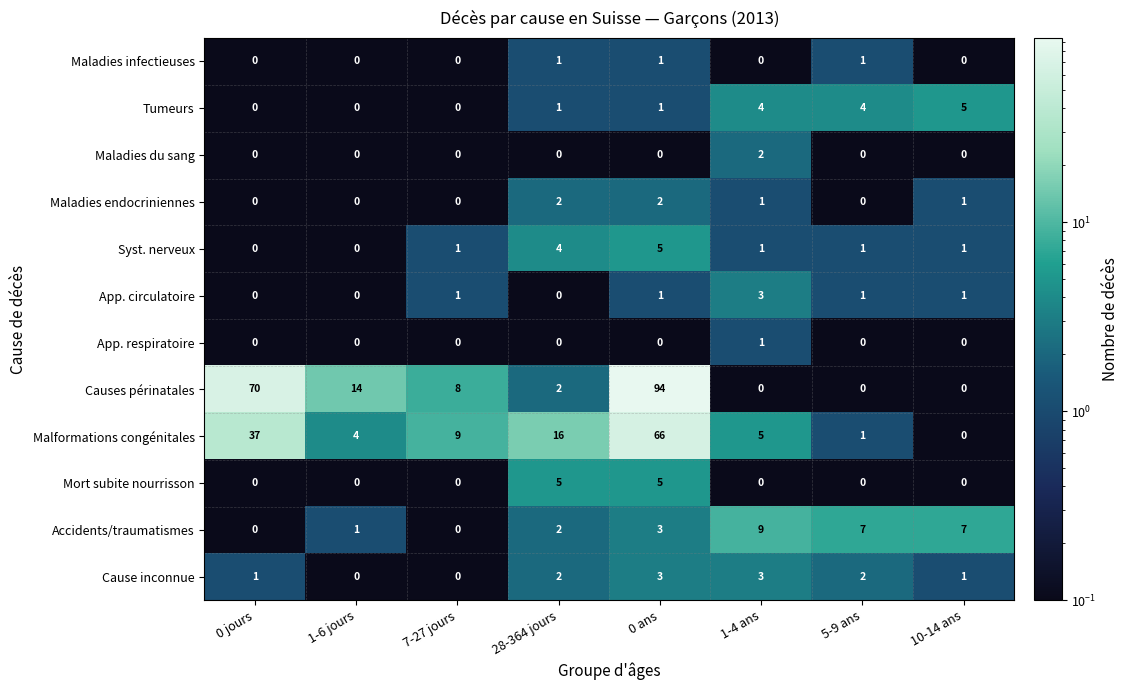

At which label does Maladies endocriniennes first exceed 1?

28-364 jours